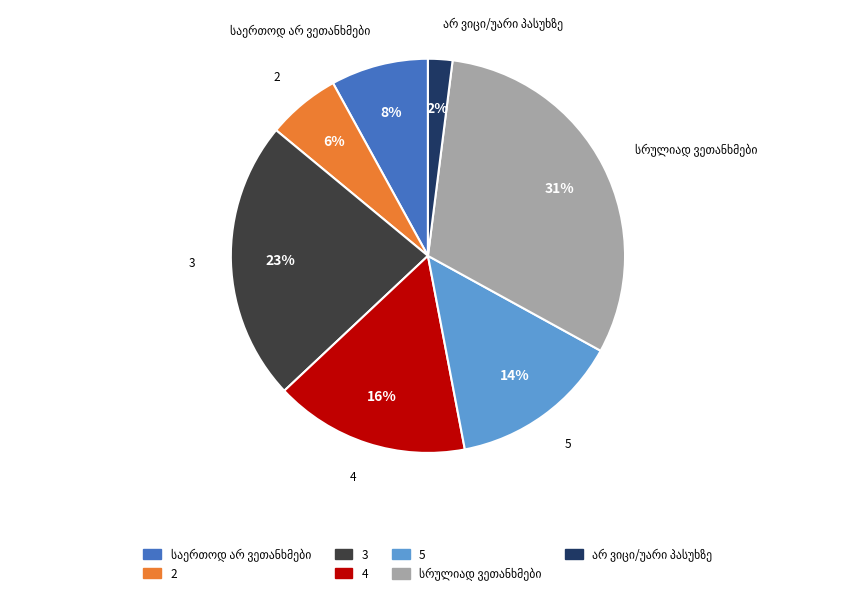

Approximately how many times larger is the value at 4 compared to 3?

0.7